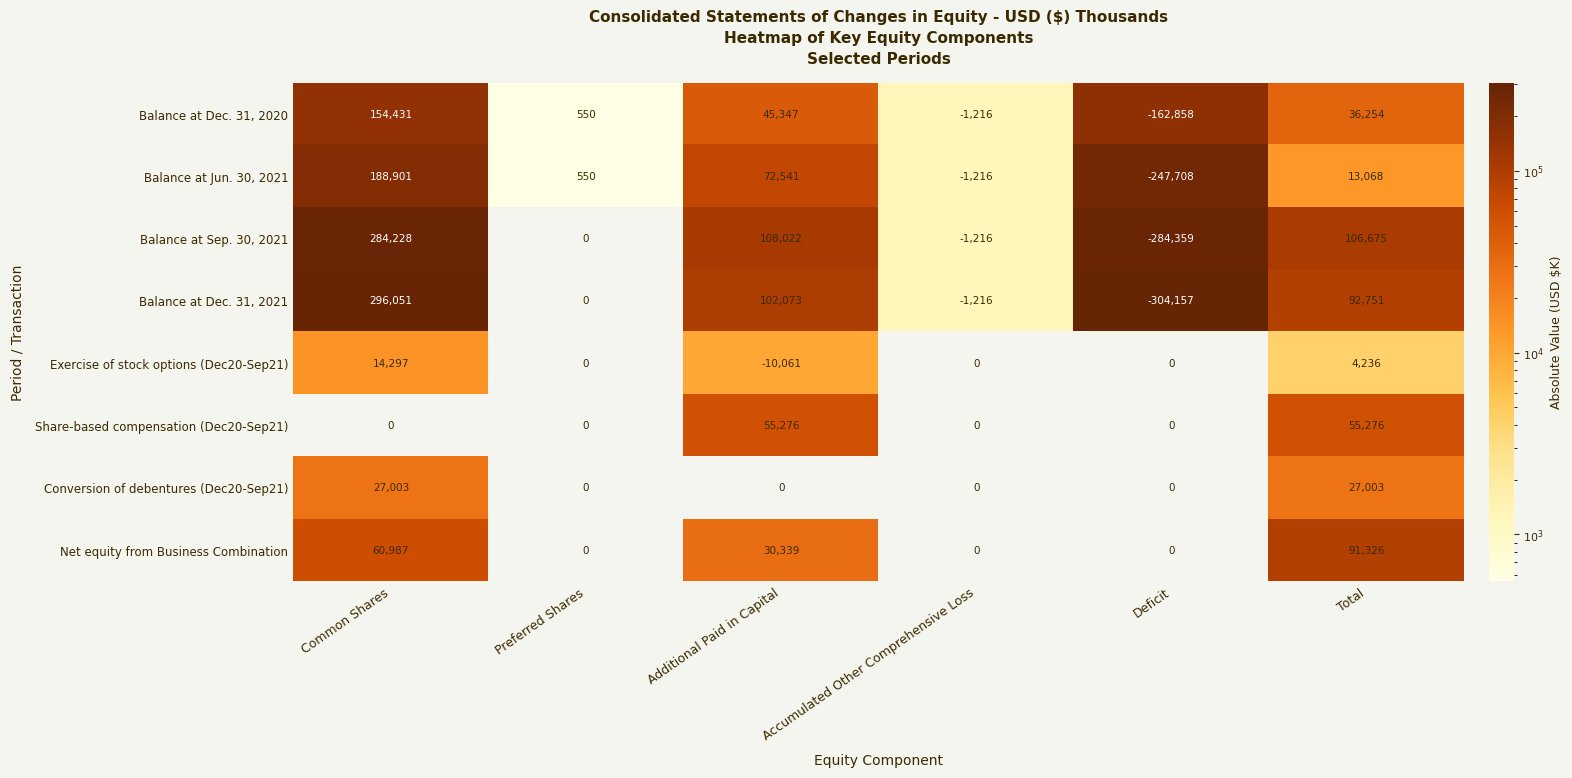

What is the difference between the second highest and minimum values in the Share-based compensation (Dec20-Sep21) series?

55276